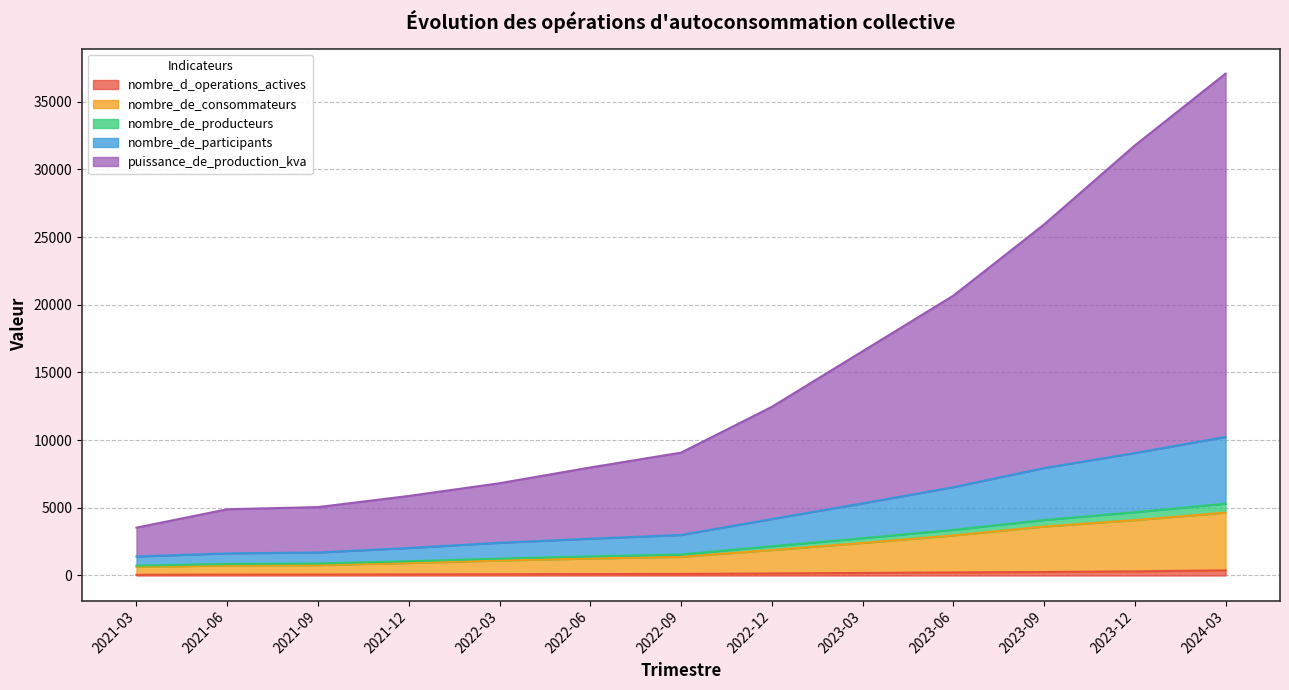

At which category is the sum across all series the highest?

2024-03